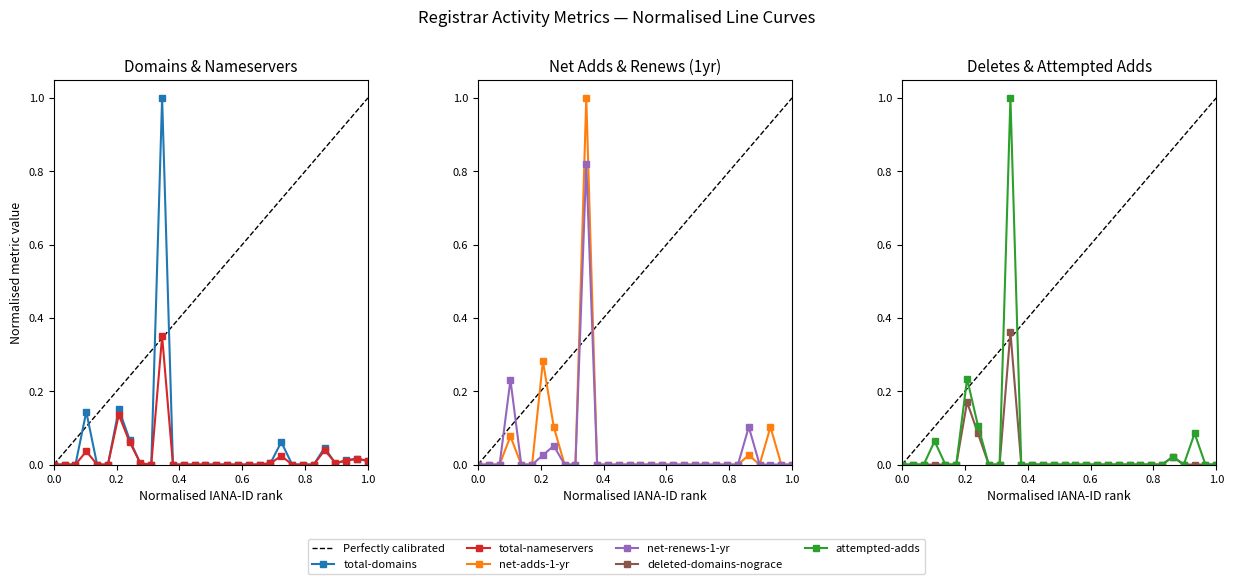

True or false: deleted-domains-nograce and total-nameservers intersect in this chart.

True